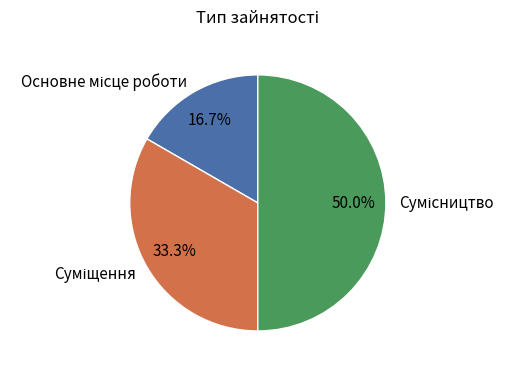

To the nearest percent, what is the difference between the largest and smallest slice percentages?

33%